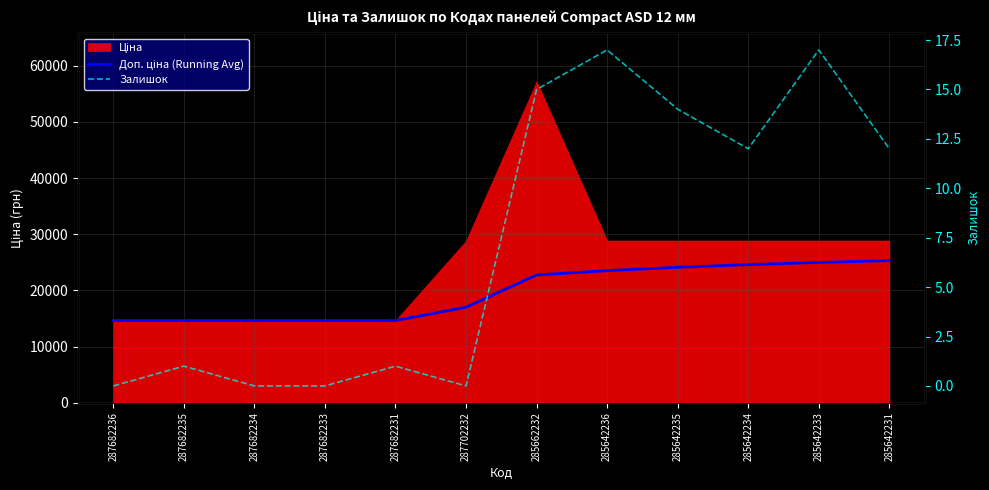

Is the value of Залишок at 285642235 greater than the value of Доп. ціна (Running Avg) at 285662232?

No